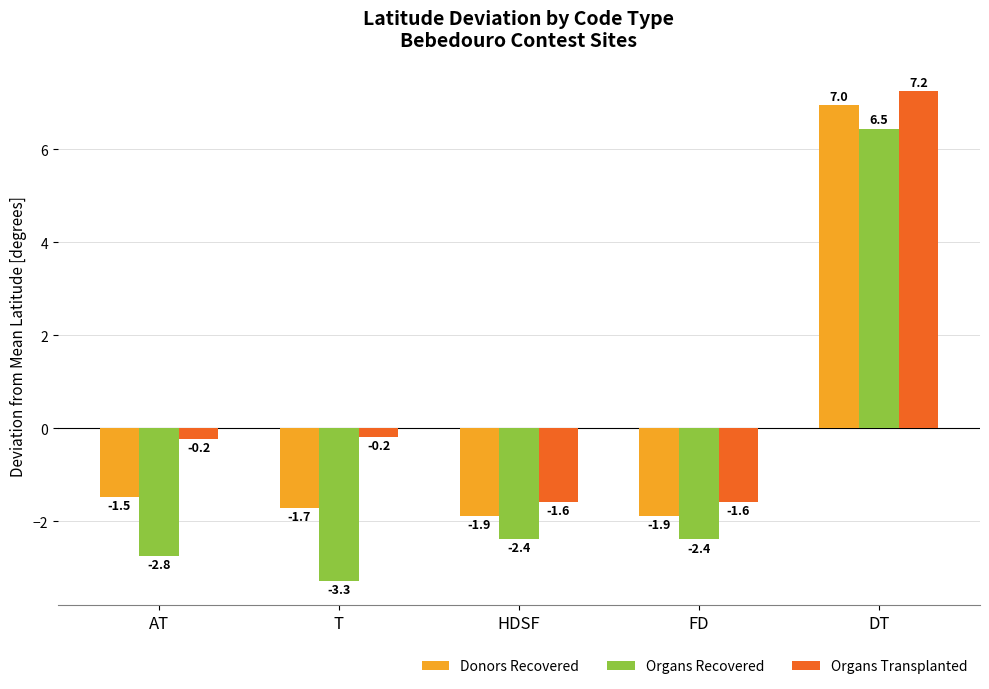

What is the label of the 2nd bar from the left?

T